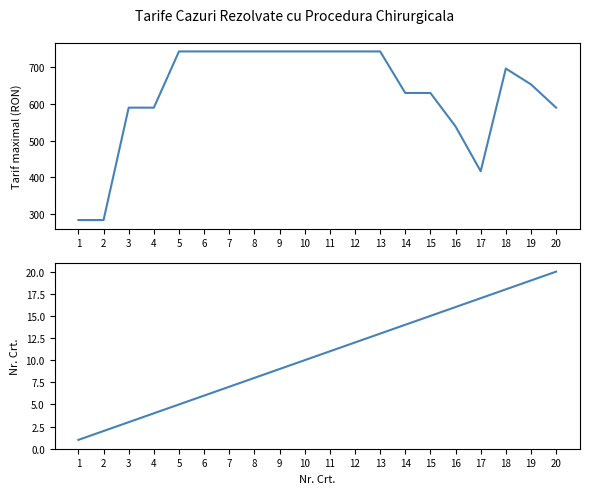

The Tarif maximal series shows 742.9 at 9. True or false?

True